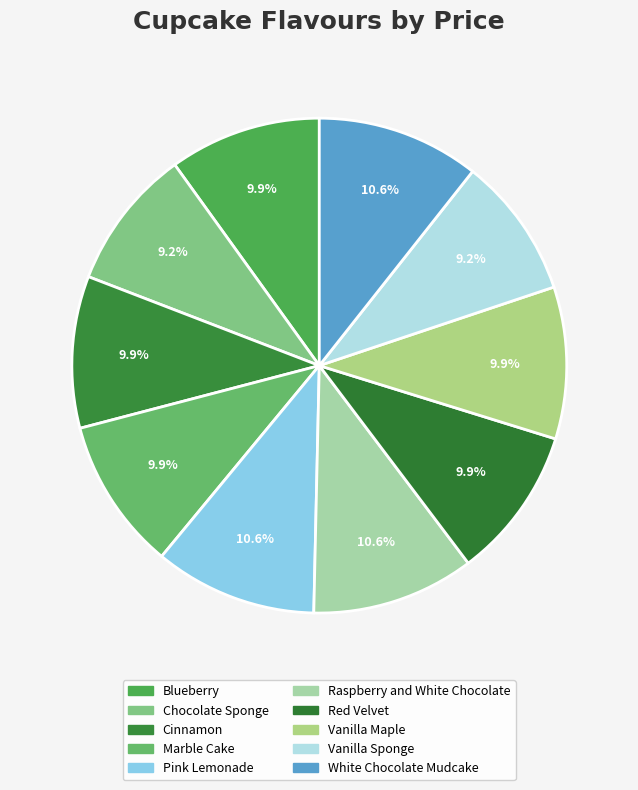

Combined, what portion of the pie is Marble Cake and Red Velvet?

19.9%